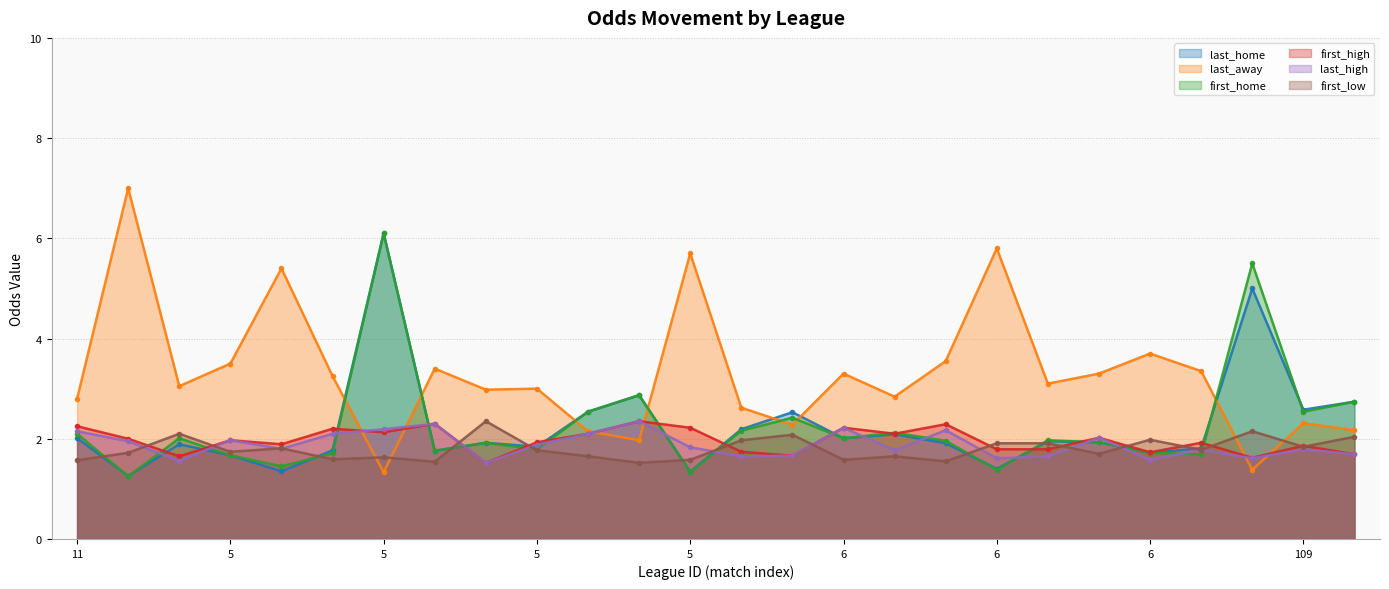

What is the highest value of the last_high series?

2.4